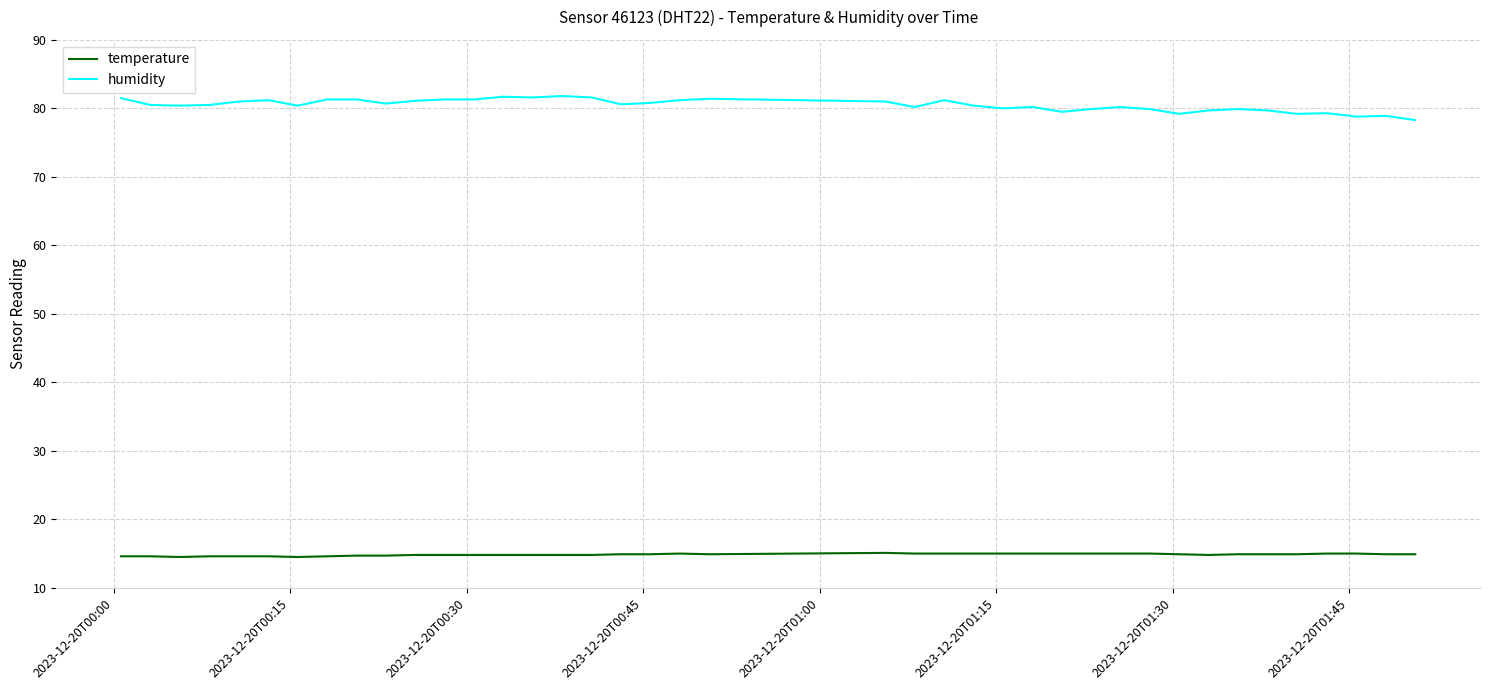

Does the chart have visible grid lines?

Yes